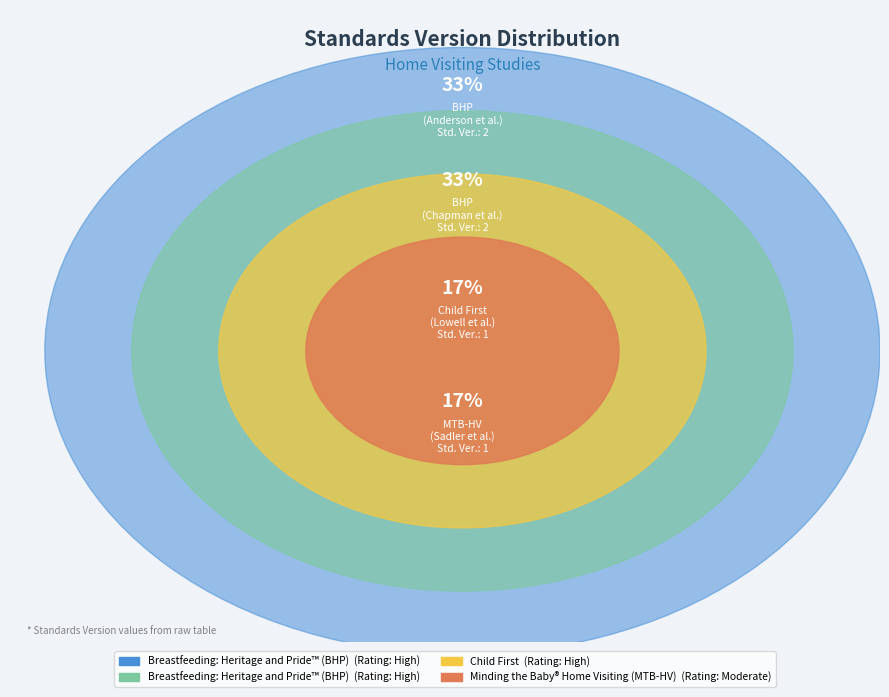

Do BHP (Anderson) and BHP (Chapman) together represent more than half of the pie?

Yes